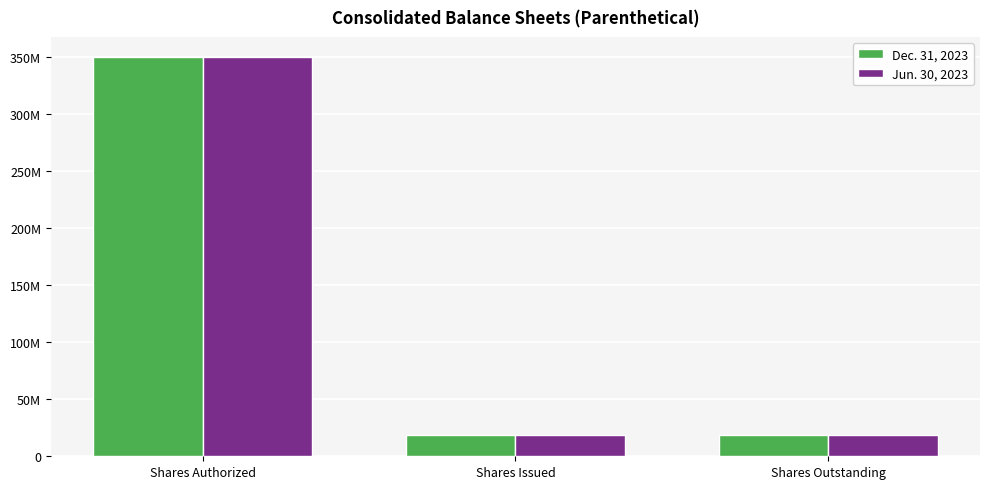

What are all the series names shown in the legend?

Dec. 31, 2023, Jun. 30, 2023